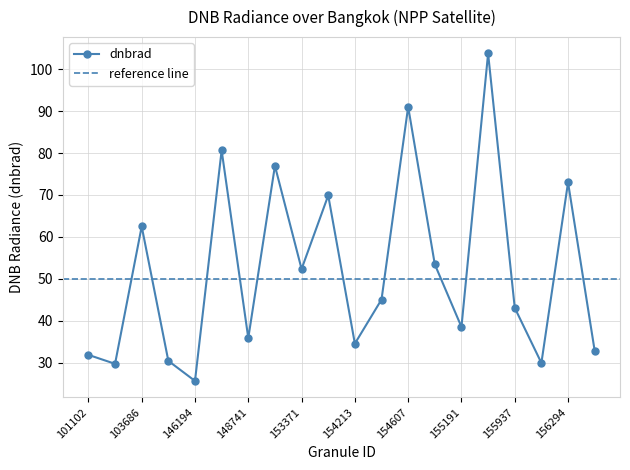

What is the change in value from 155191 to 156294?

+34.5